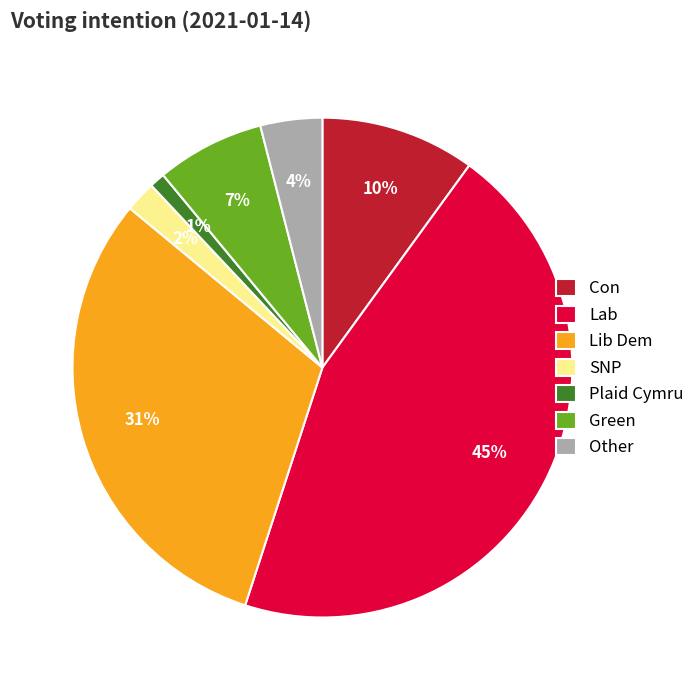

Which has a higher value, Con or Plaid Cymru?

Con